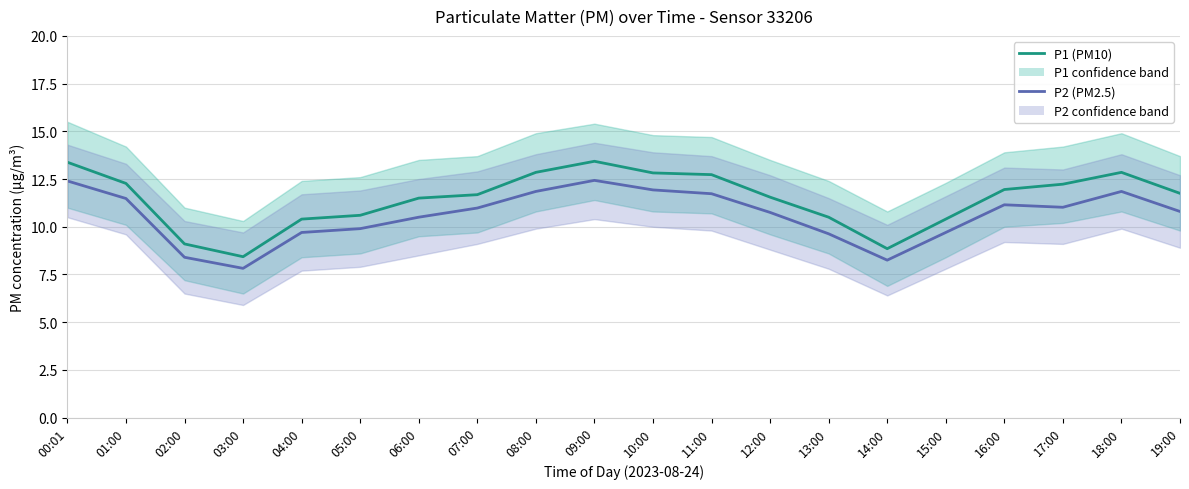

How many interior local peaks does the P1 (PM10) series have?

2